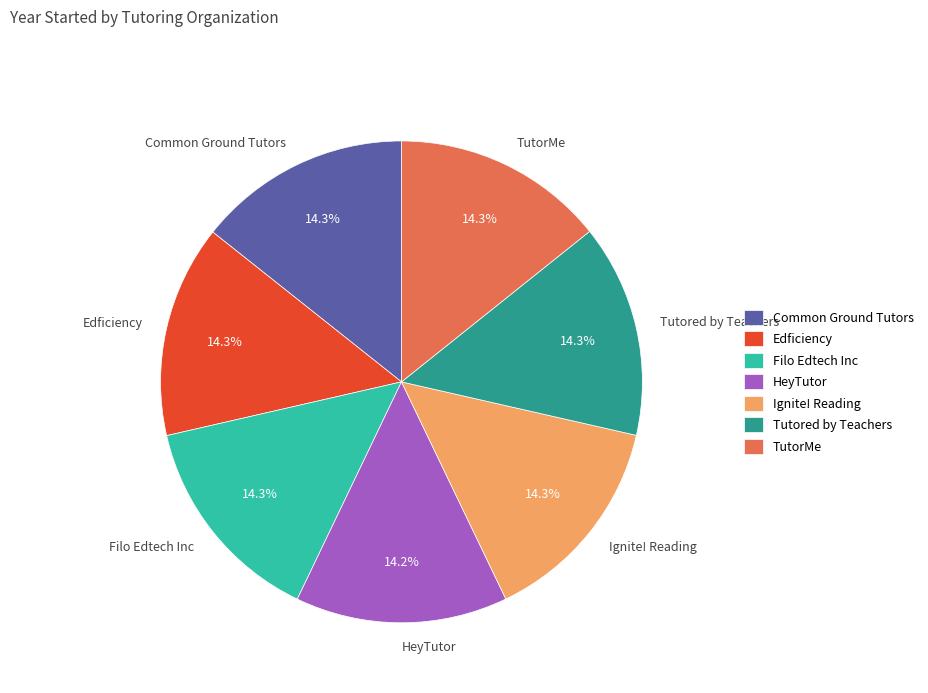

What percentage is the Filo Edtech Inc slice, to the nearest percent?

14%